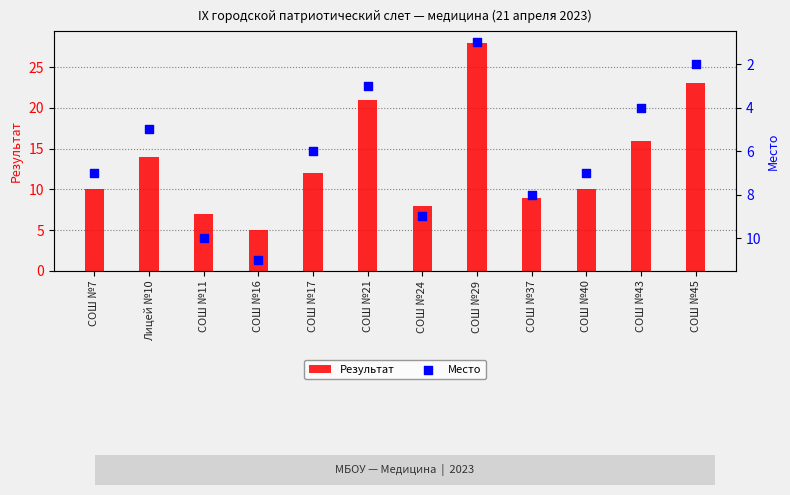

Is the value of Результат at СОШ №17 greater than the value of Место at СОШ №7?

Yes